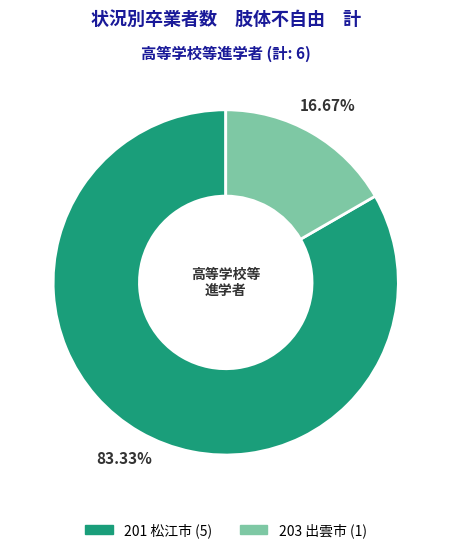

What is the ratio of the value at 201 松江市 to the value at 203 出雲市?

5.0